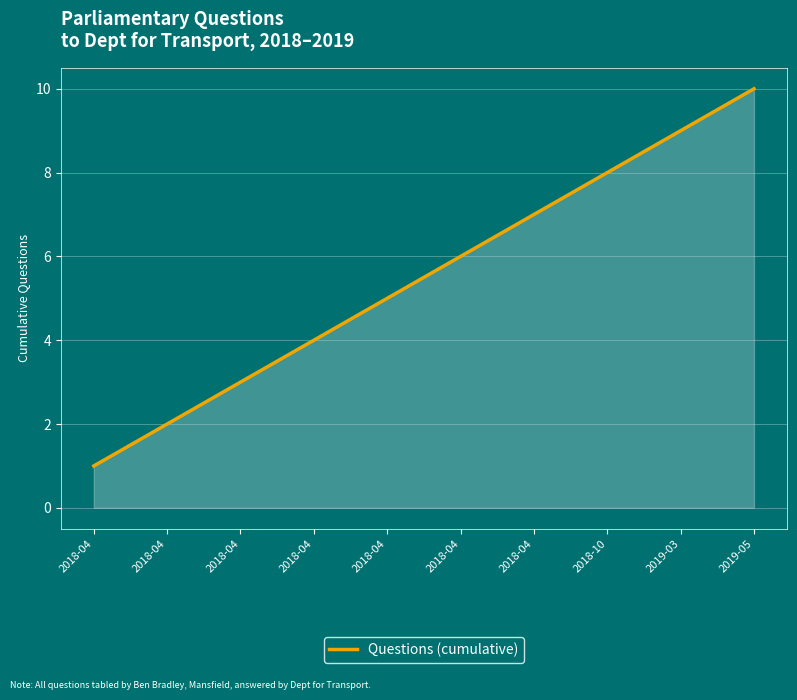

How many lines are shown in the chart?

1